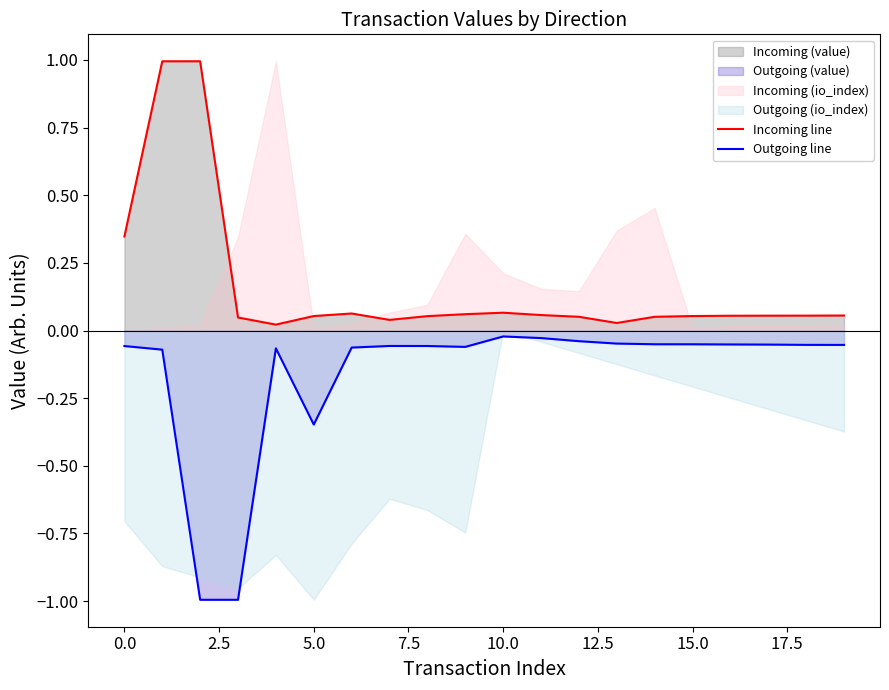

Which series has the widest spread of values?

Incoming line